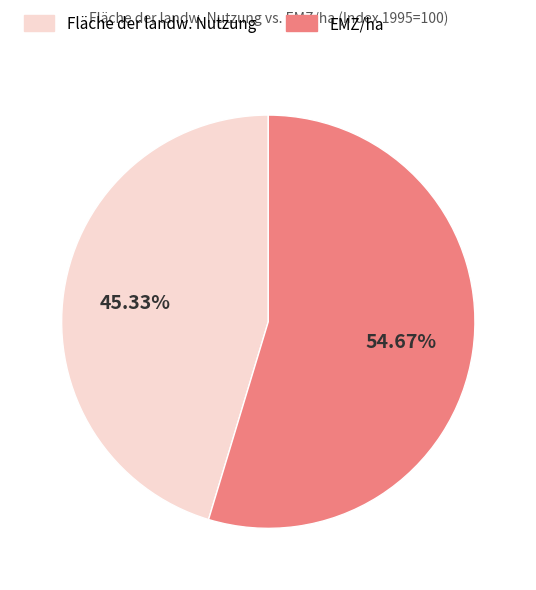

Rank the categories by value from highest to lowest.

EMZ/ha, Fläche der landw. Nutzung